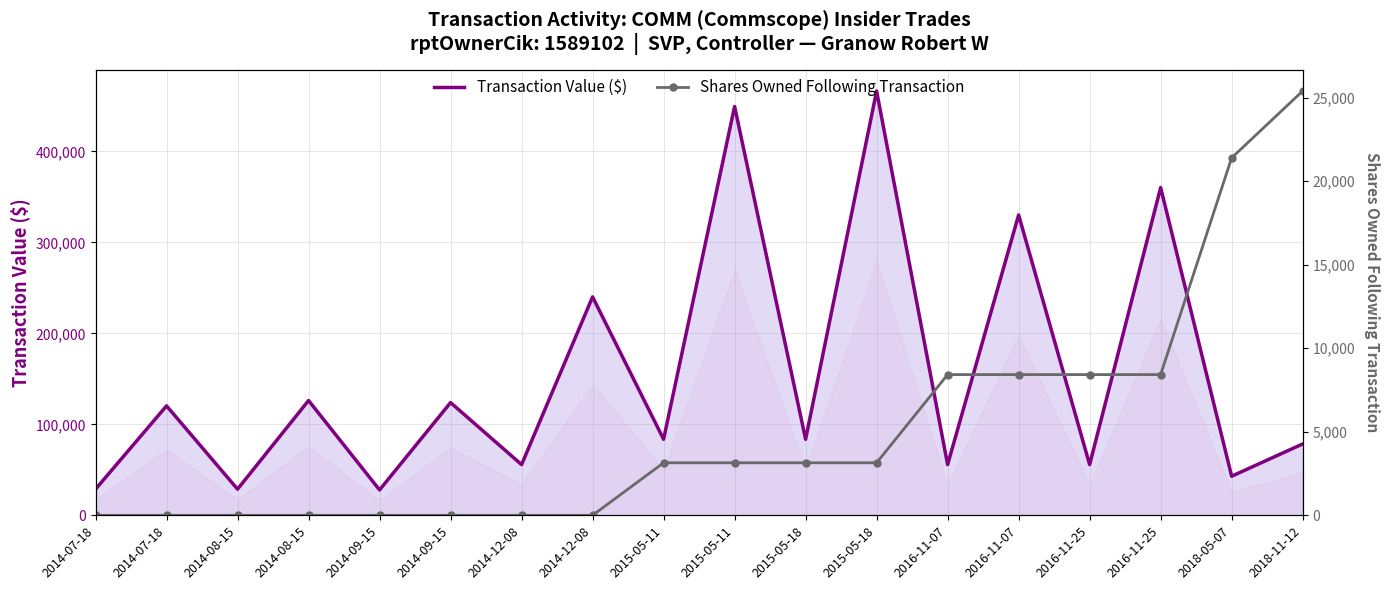

How many lines are shown in the chart?

2